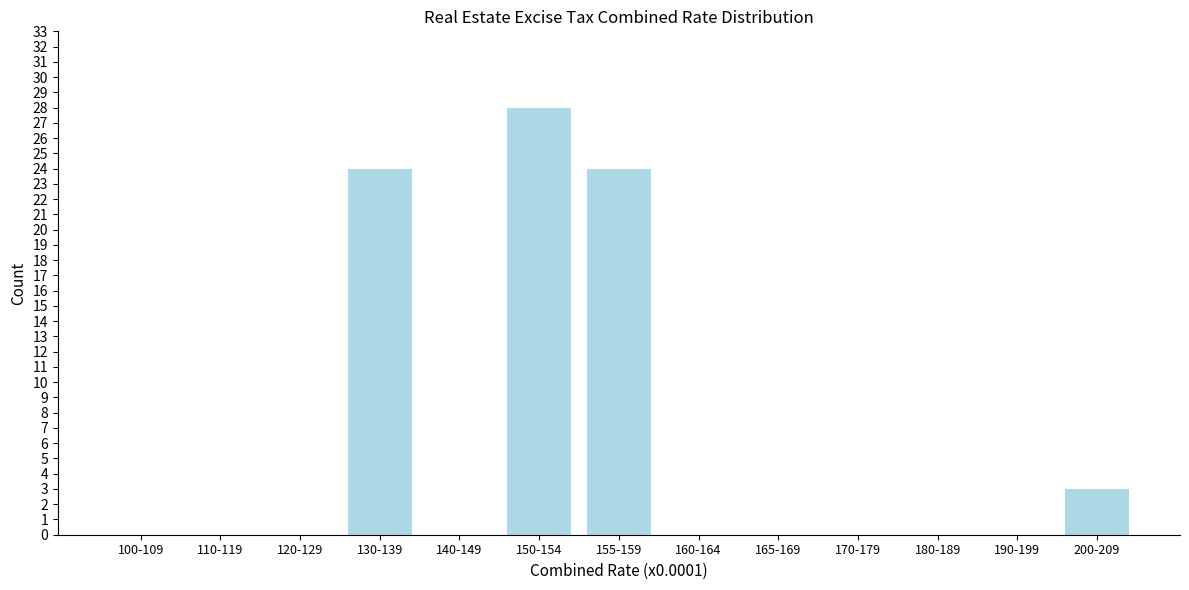

Reading left to right, extract all data points from this chart.

100-109=0	110-119=0	120-129=0	130-139=24	140-149=0	150-154=28	155-159=24	160-164=0	165-169=0	170-179=0	180-189=0	190-199=0	200-209=3